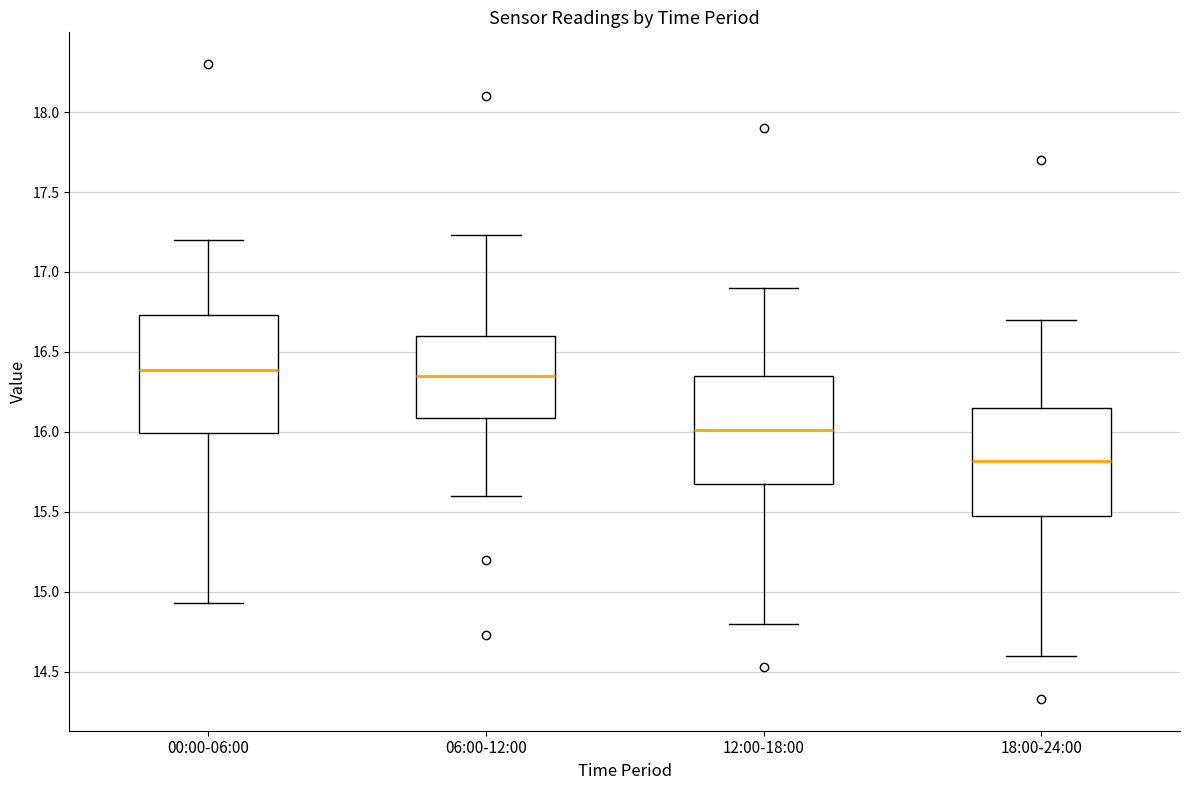

Reading left to right, transcribe this box plot: for each box, give where its median line is, the range the box spans, and where its two whiskers end, as read against the y-axis. The values are not printed on the chart, so give them approximately, as read against the axis.

00:00-06:00: median 16.40, box 16.00 to 16.75, whiskers 14.95 to 17.20
06:00-12:00: median 16.35, box 16.10 to 16.60, whiskers 15.60 to 17.25
12:00-18:00: median 16.00, box 15.70 to 16.35, whiskers 14.80 to 16.90
18:00-24:00: median 15.80, box 15.50 to 16.15, whiskers 14.60 to 16.70